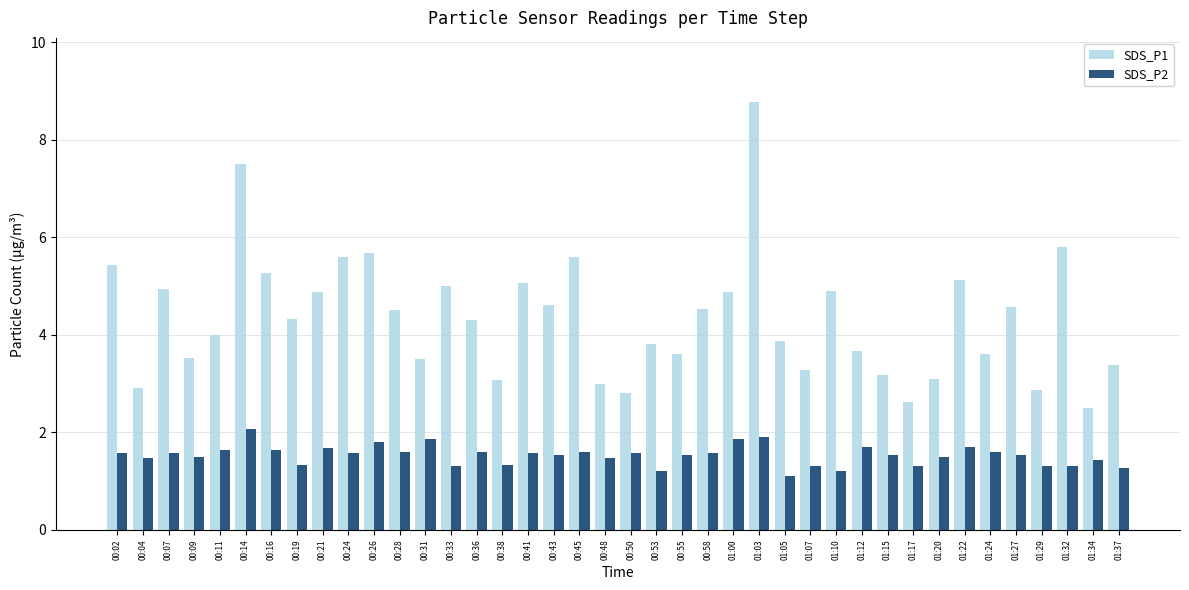

Which category has the highest value in the SDS_P2 series?

00:14